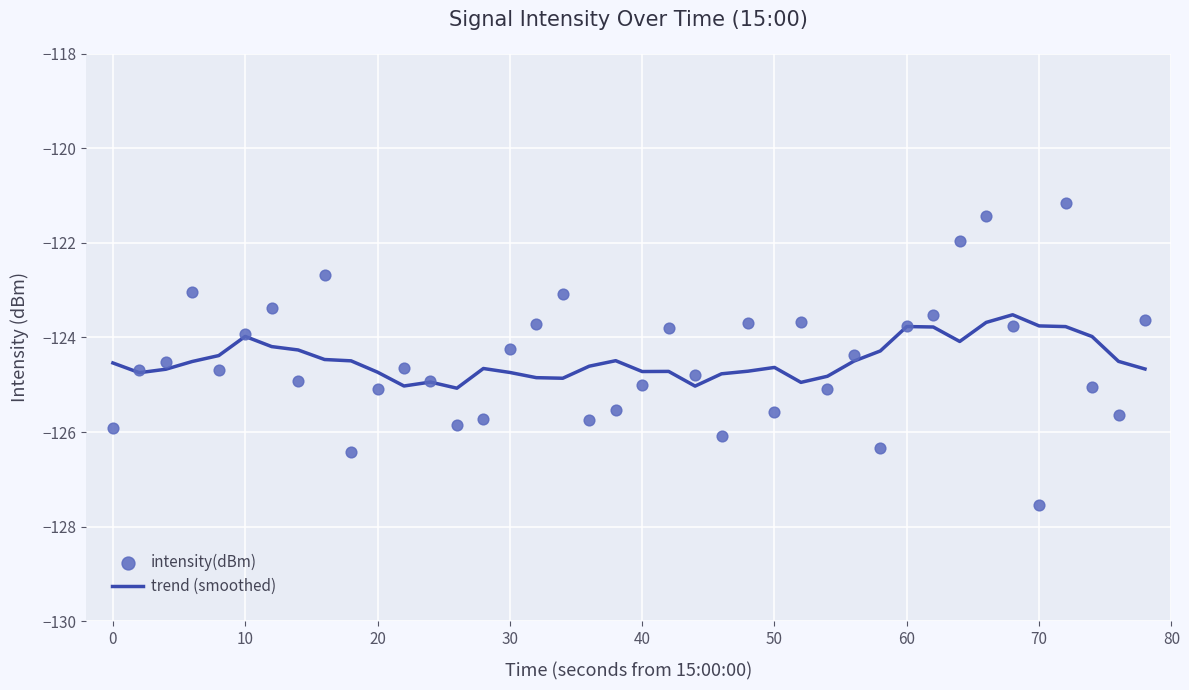

What is the minimum value for trend (smoothed)?

-125.1